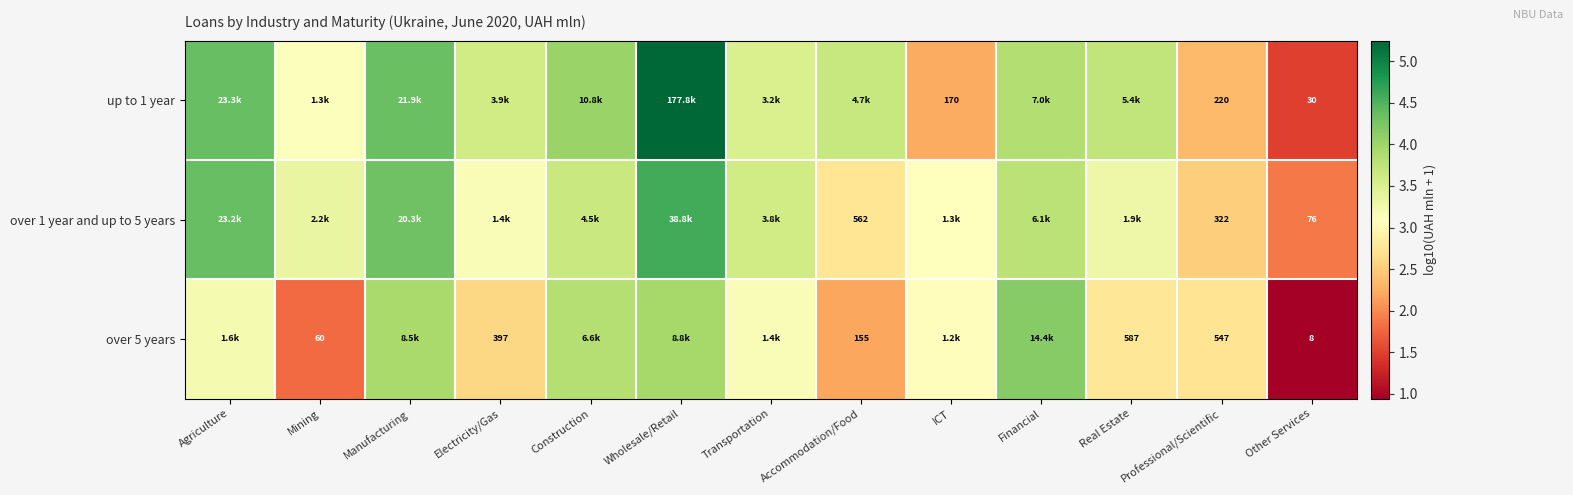

Is the value of over 5 years at Mining greater than the value of over 1 year and up to 5 years at Professional/Scientific?

No